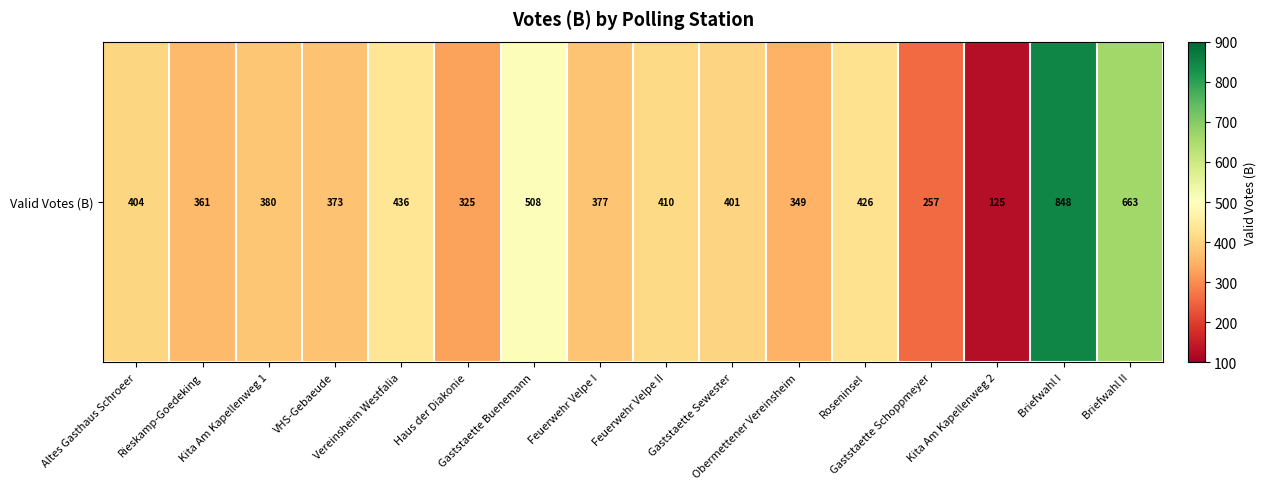

What is the change in value from VHS-Gebaeude to Gaststaette Schoppmeyer?

-116